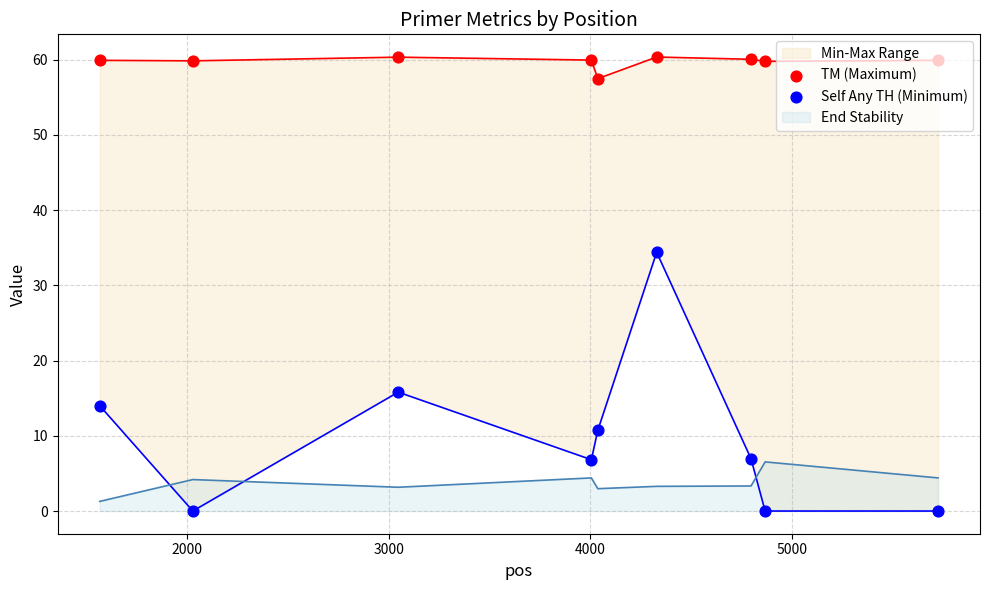

At how many categories does at least one series exceed 40?

9